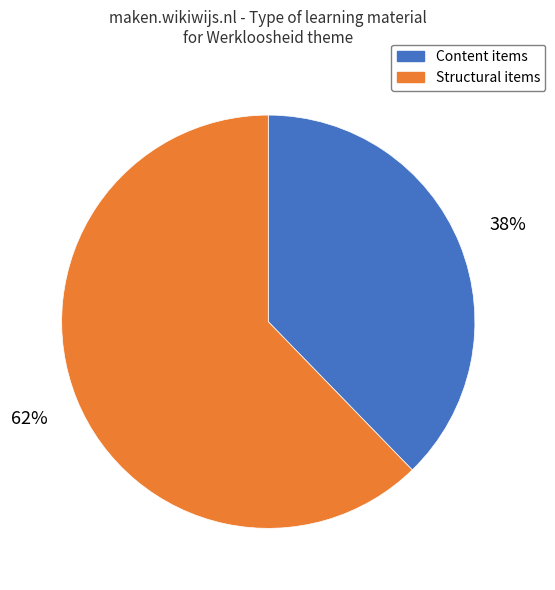

Is there a majority slice in this chart?

Yes